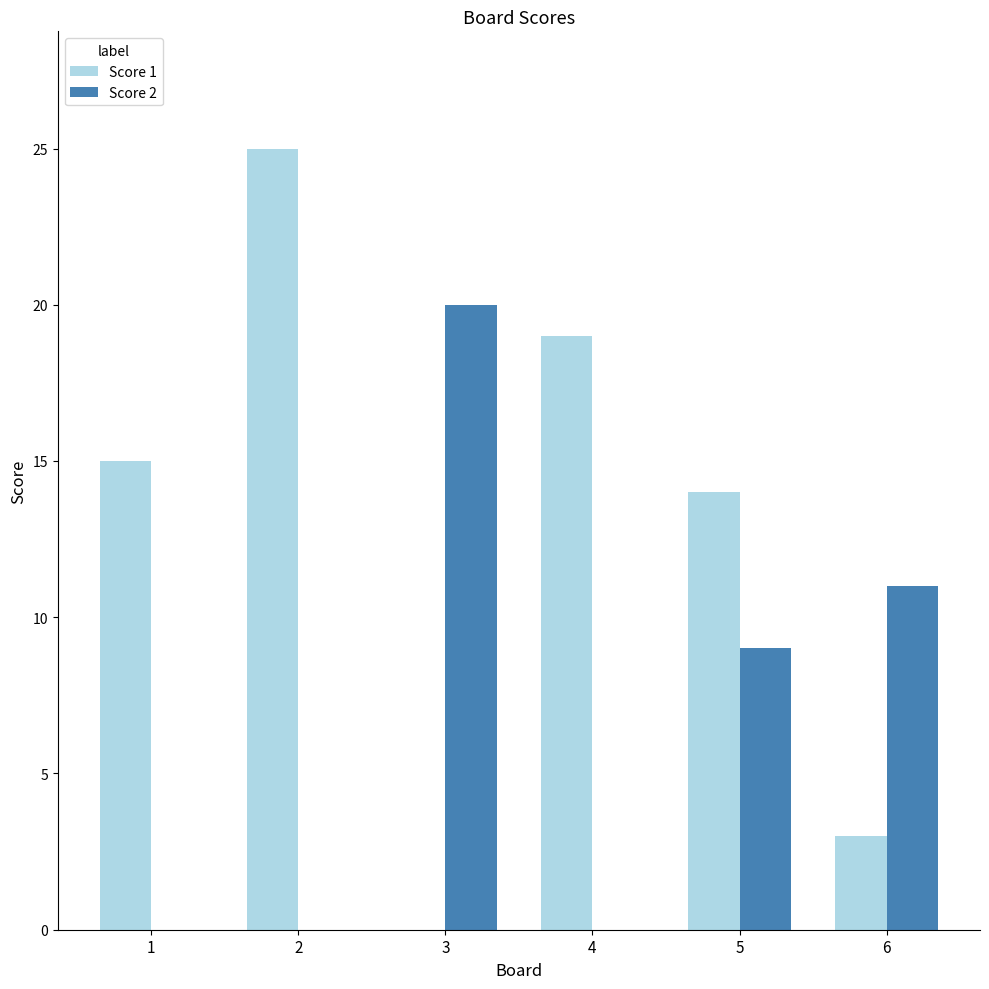

What is the greatest value displayed?

25